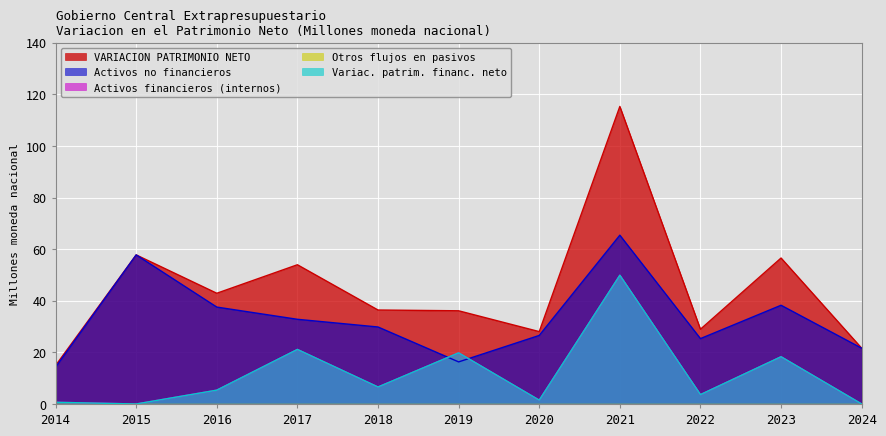

How many intersections are there between Activos financieros (internos) and Activos no financieros?

2